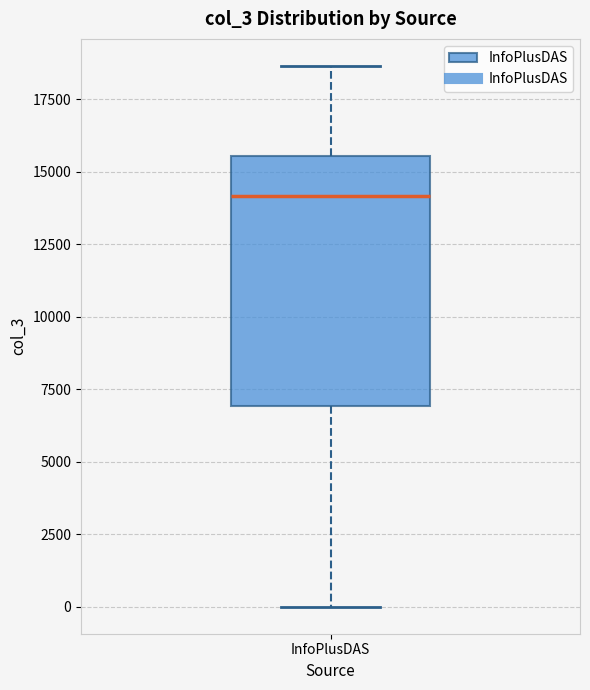

Read this box plot against the y-axis: the position of the median line, the range covered by the box, and the ends of both whiskers. The values are not printed on the chart, so give them approximately, as read against the axis.

median 14000, box 7000 to 15500, whiskers 0 to 18500